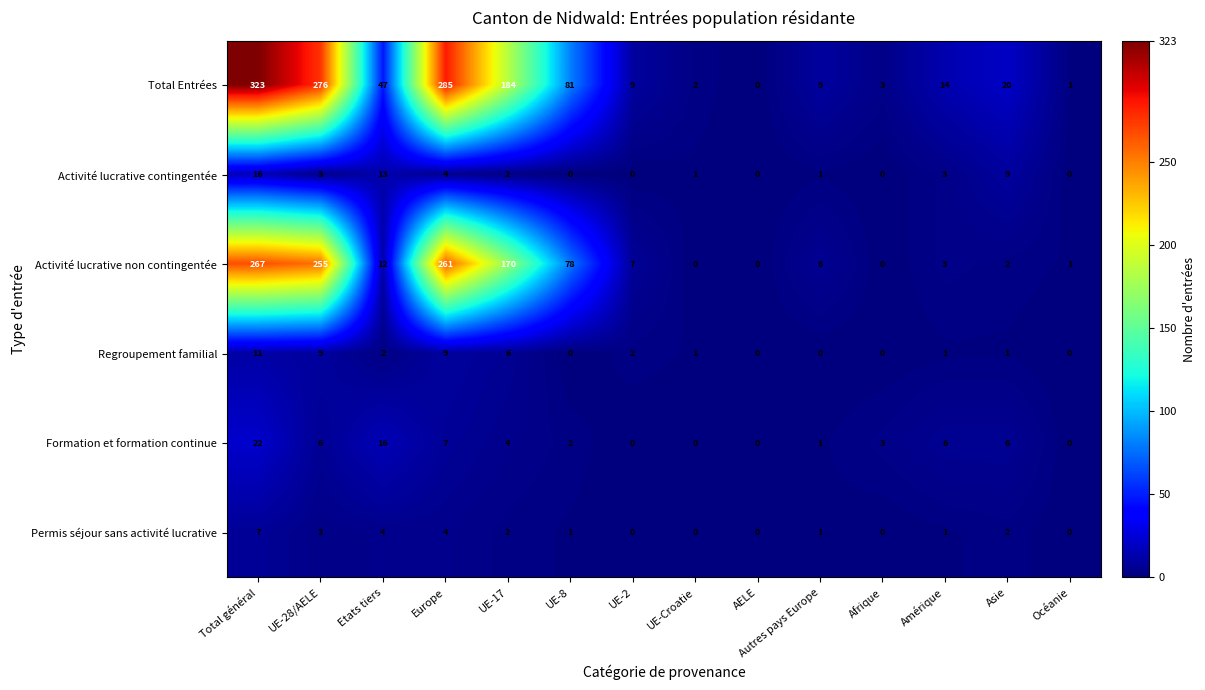

What is the maximum value shown in the chart?

323